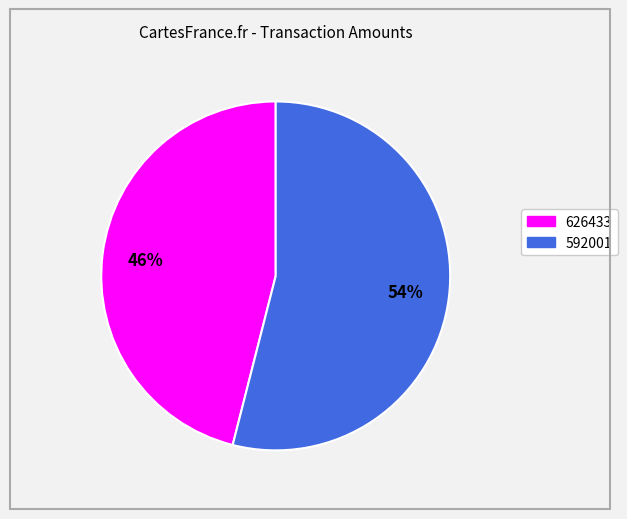

Is the sum of 592001 and 626433 greater than half?

Yes